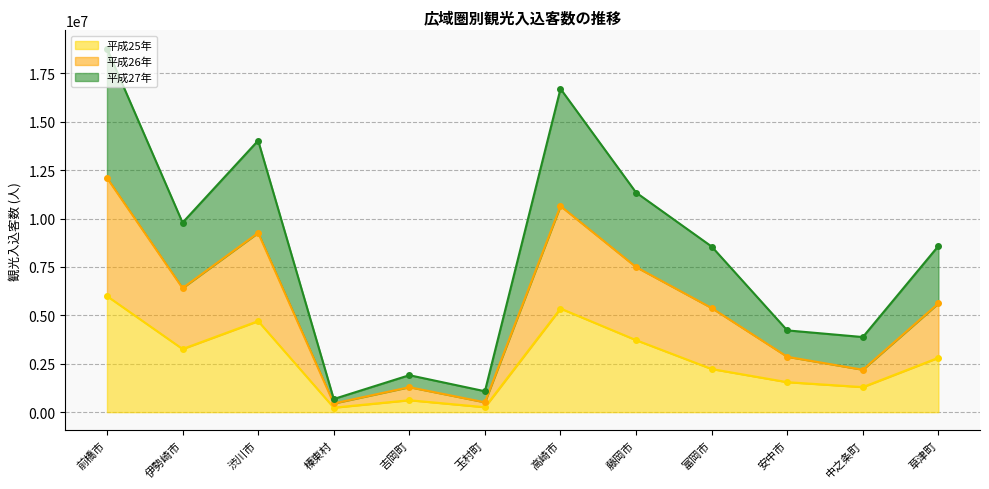

At how many categories does at least one series exceed 3875081?

9